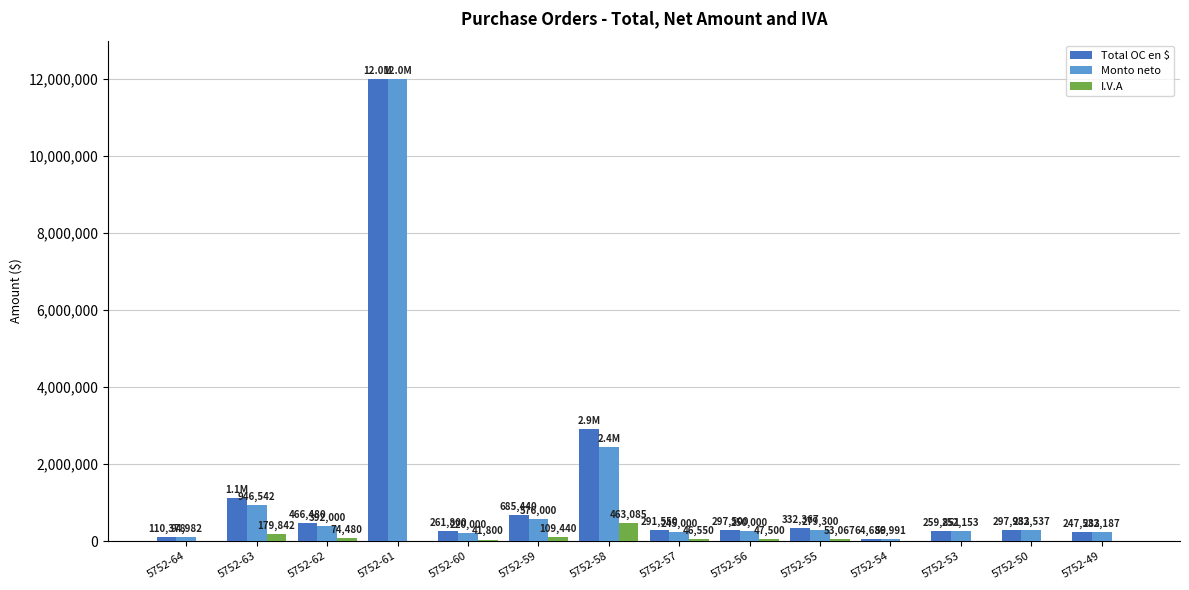

What is the sum of the I.V.A values at 5752-64 and 5752-59?

109440.0